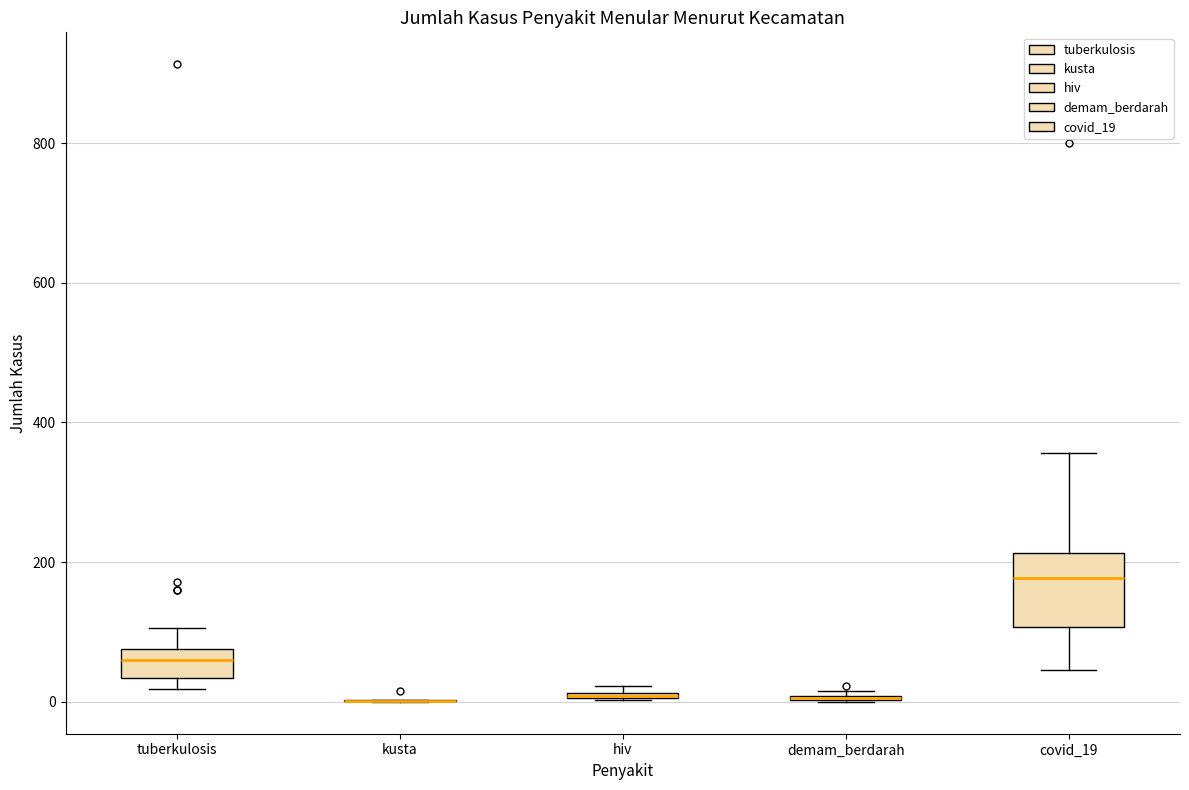

Where is the lower edge of the box for tuberkulosis on the y-axis? The values are not printed on the chart, so give them approximately, as read against the axis.

40